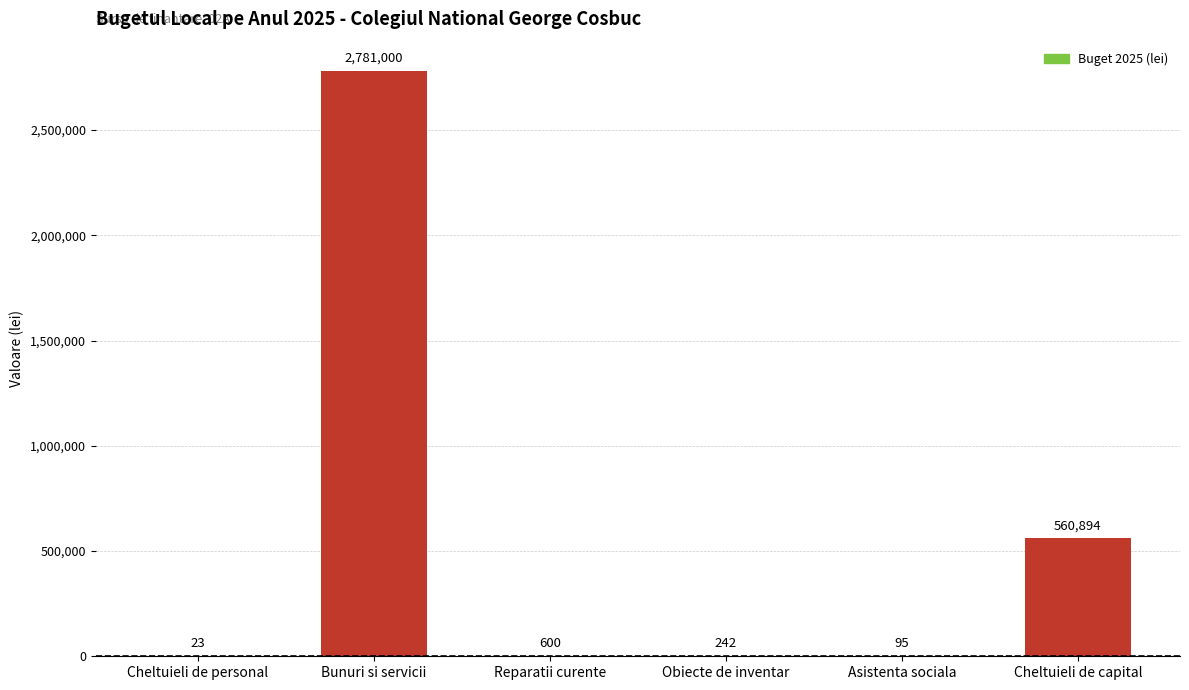

What is the change in value from Obiecte de inventar to Asistenta sociala?

-147